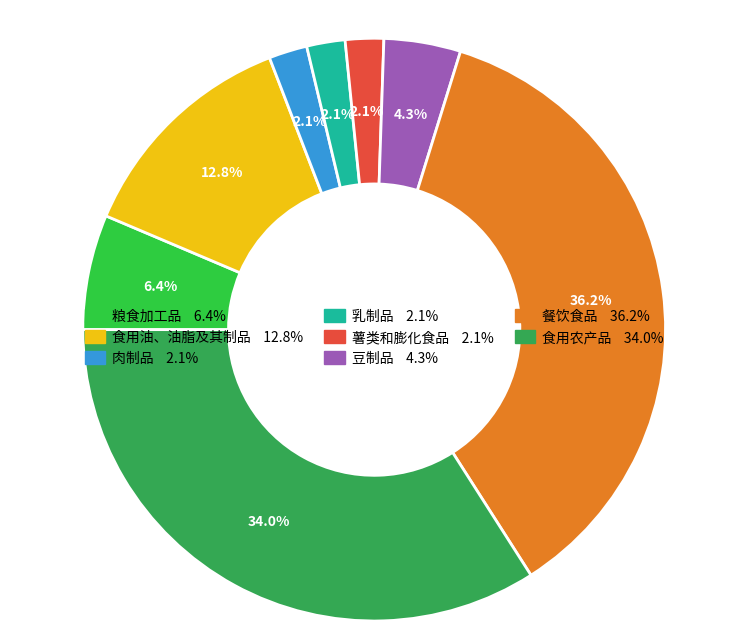

Is 餐饮食品 the majority of the pie?

No